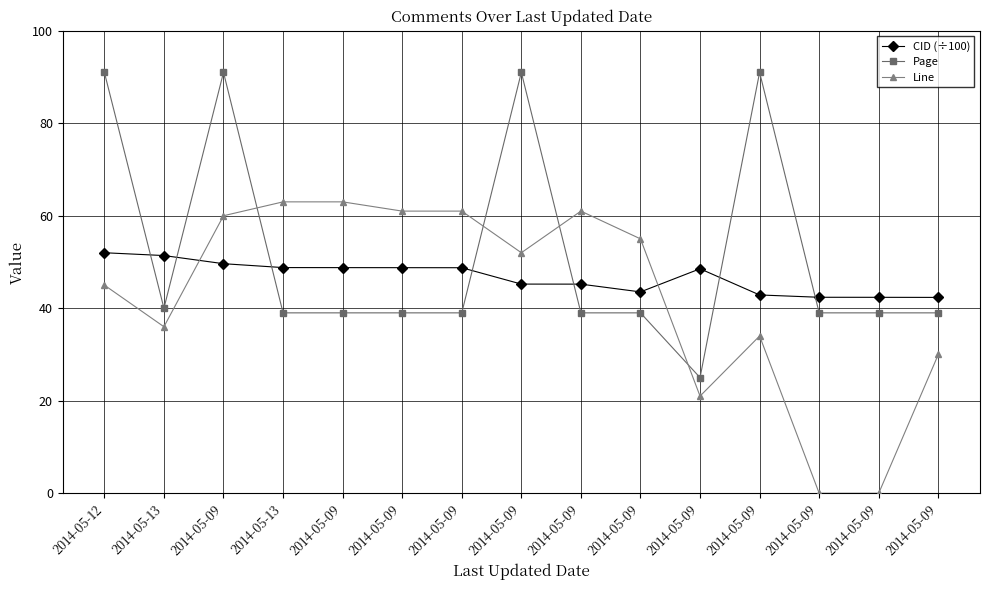

How many lines are shown in the chart?

3